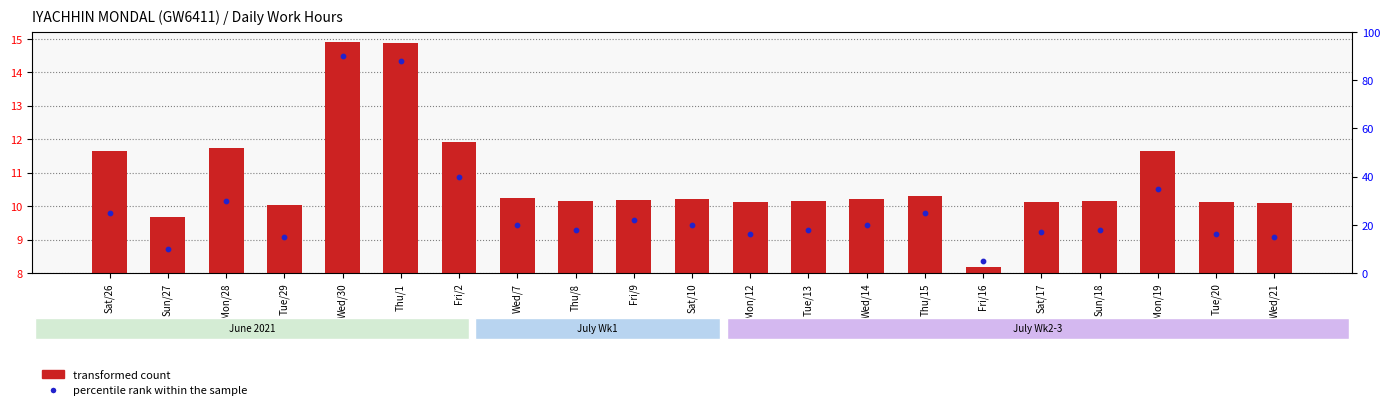

What are all the series names shown in the legend?

transformed count, percentile rank within the sample